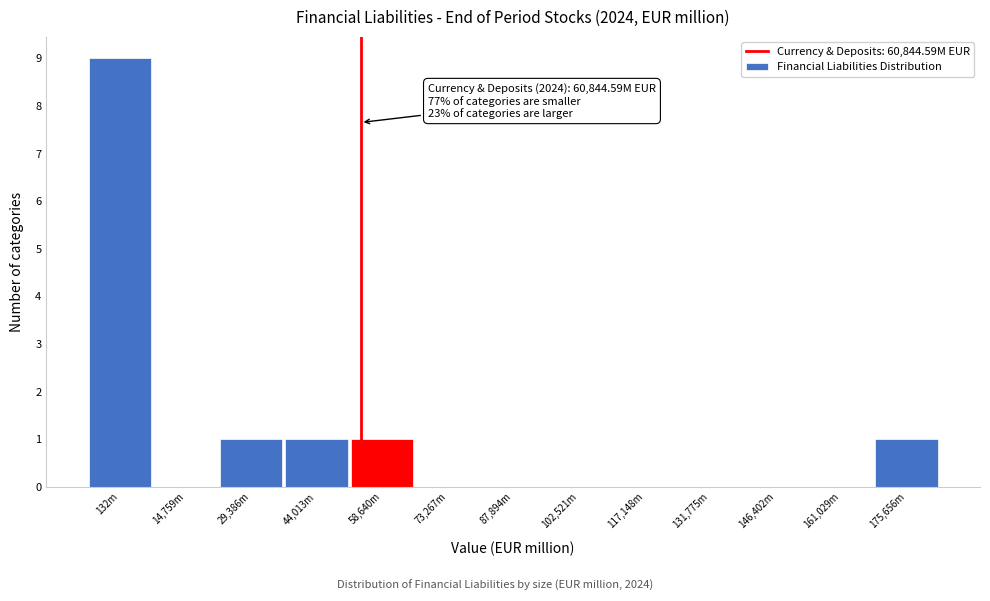

Reading right to left, extract all data points from this chart.

175,656m=1	161,029m=0	146,402m=0	131,775m=0	117,148m=0	102,521m=0	87,894m=0	73,267m=0	58,640m=1	44,013m=1	29,386m=1	14,759m=0	132m=9